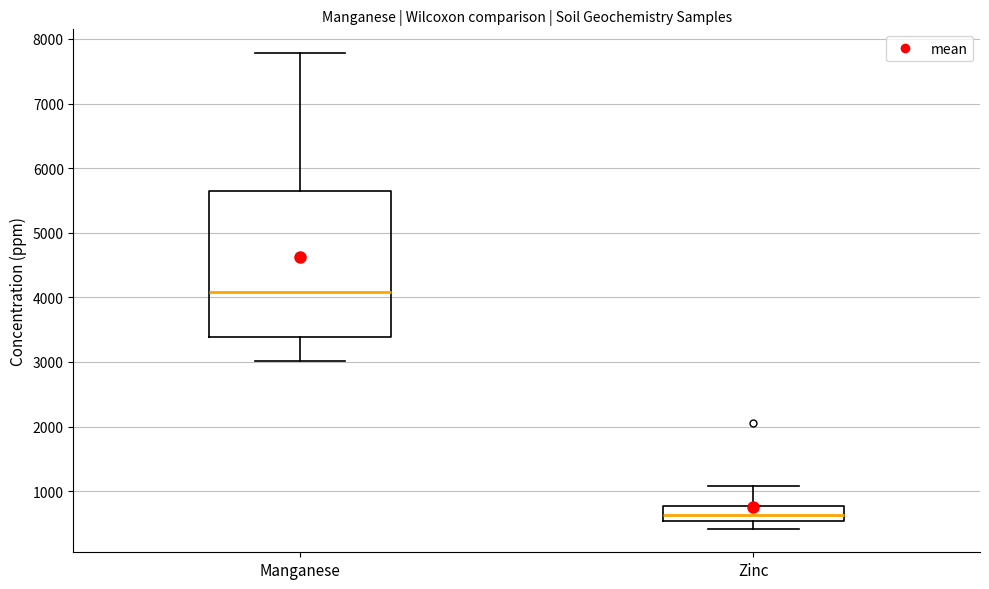

Which box has the lowest median line?

Zinc